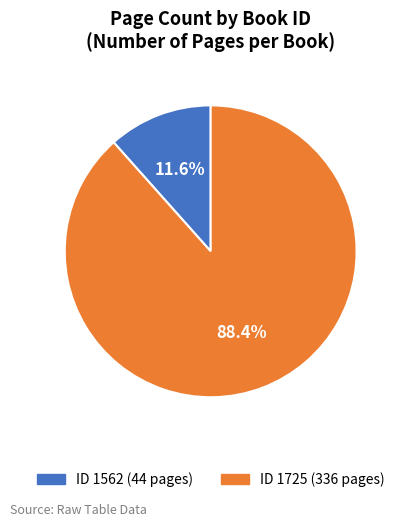

Is there a majority slice in this chart?

Yes